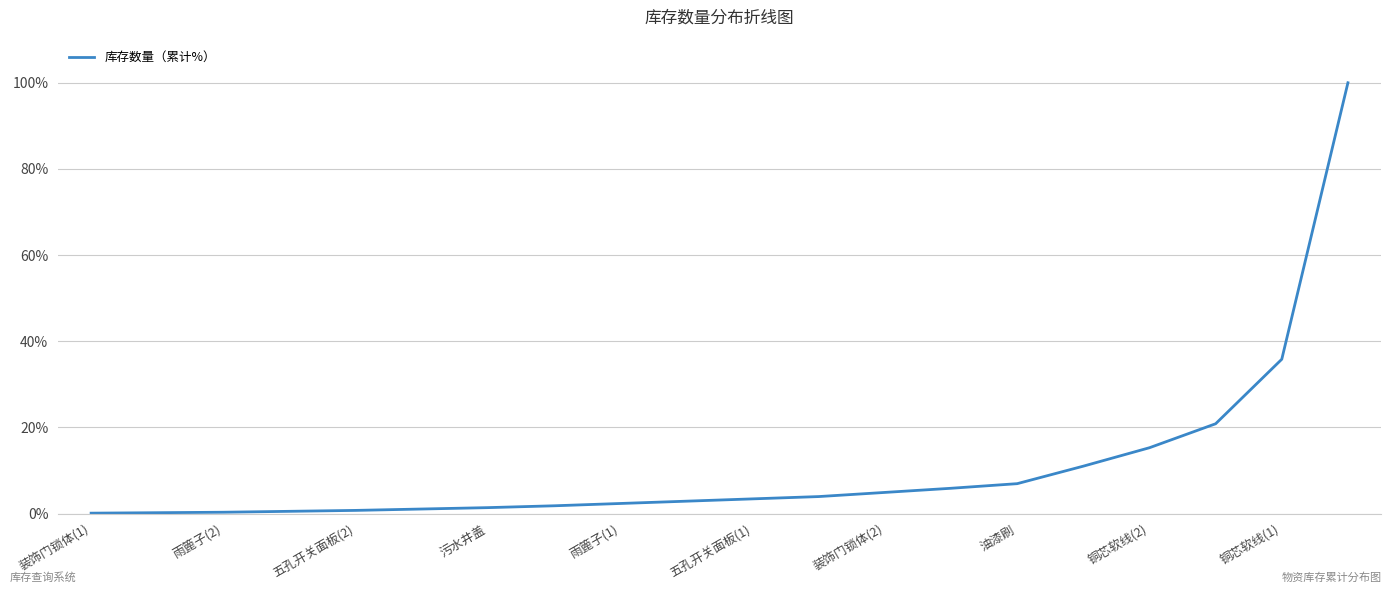

How many lines are shown in the chart?

1